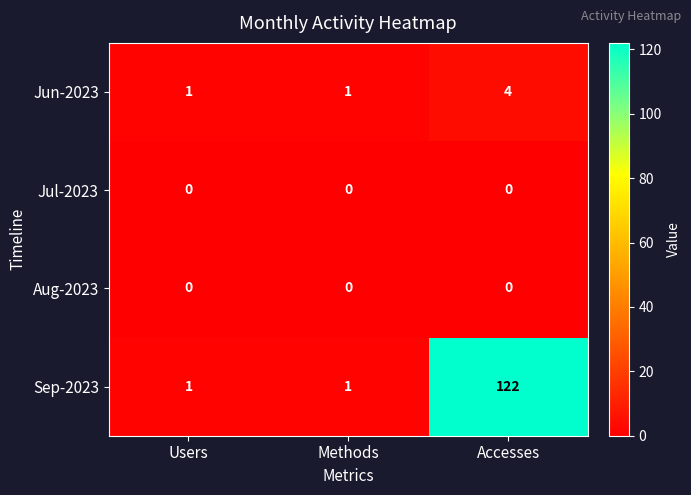

How many distinct data groups are displayed?

4